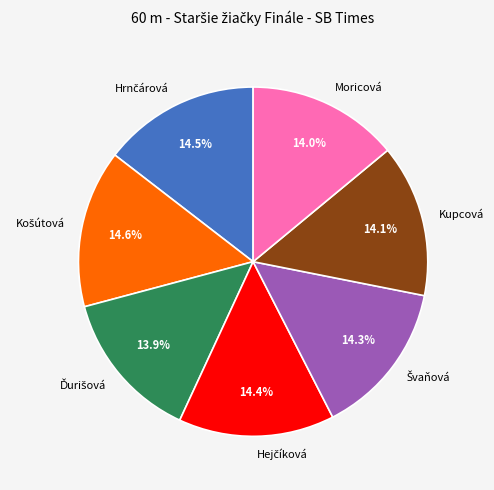

Is there a majority slice in this chart?

No